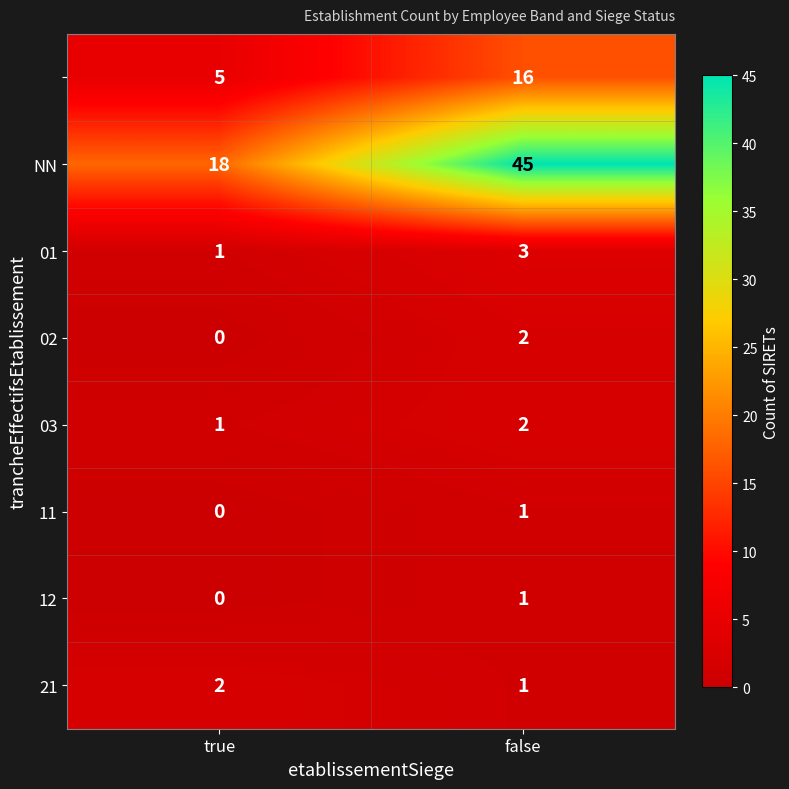

What is the total value across all series at true?

27